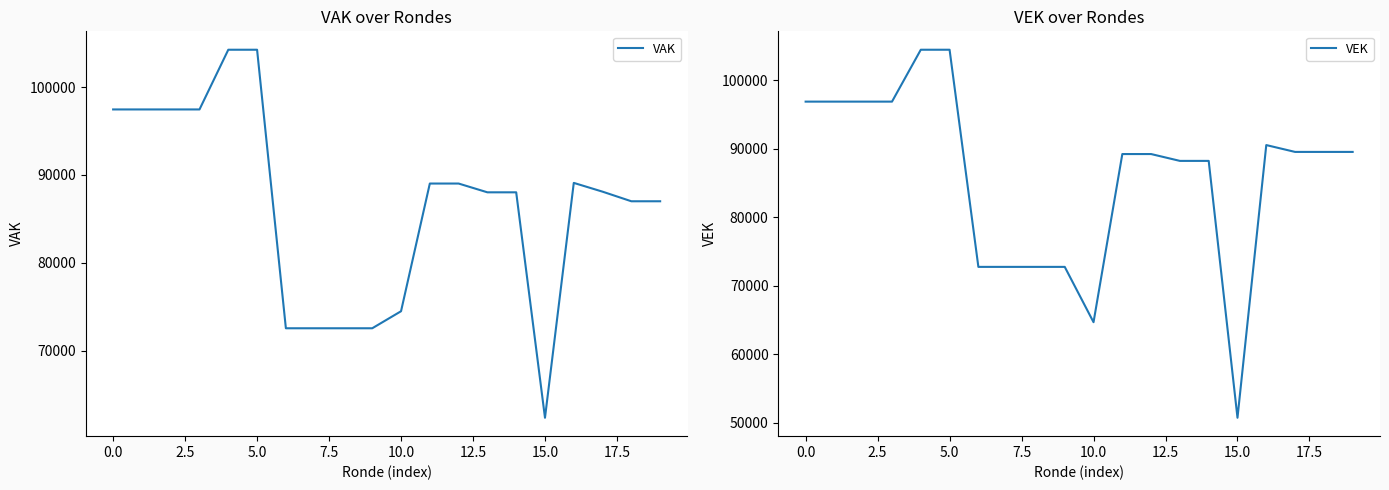

How many interior local valleys does the VEK series have?

2